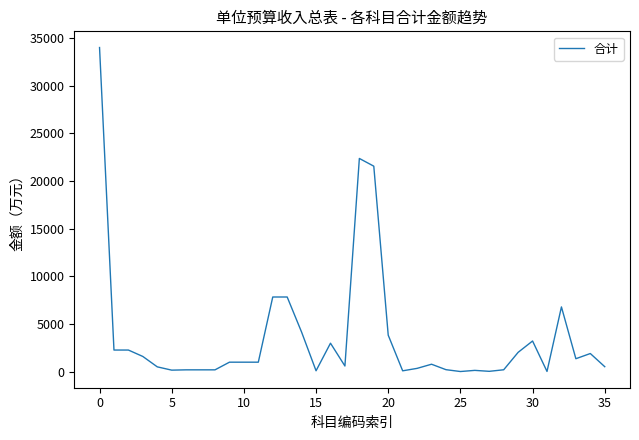

What is the difference between the maximum and minimum values?

33983.0